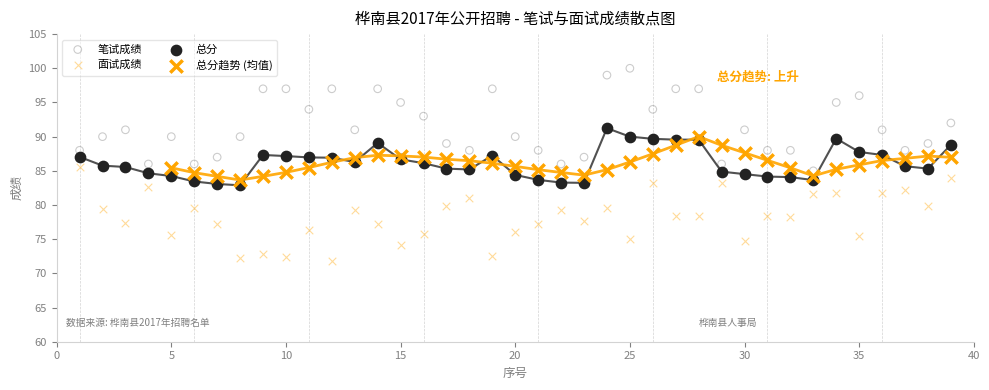

Which series has the widest spread of Y values?

笔试成绩